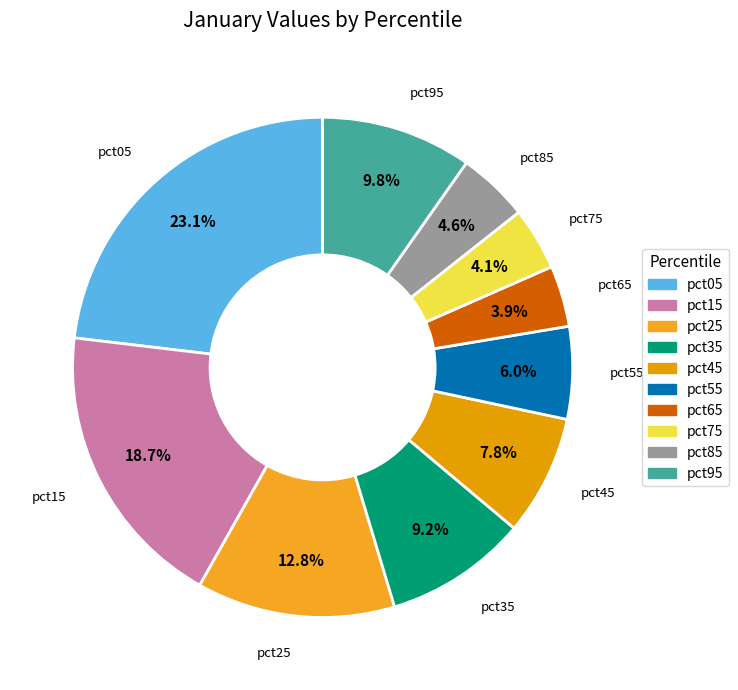

To the nearest percent, what is the difference between the largest and smallest slice percentages?

19%